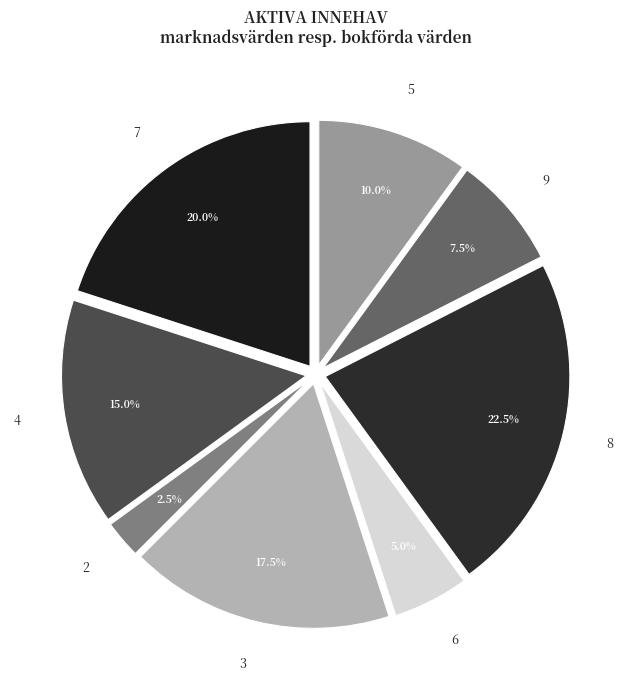

Rank the categories by value from lowest to highest.

2, 6, 9, 5, 4, 3, 7, 8